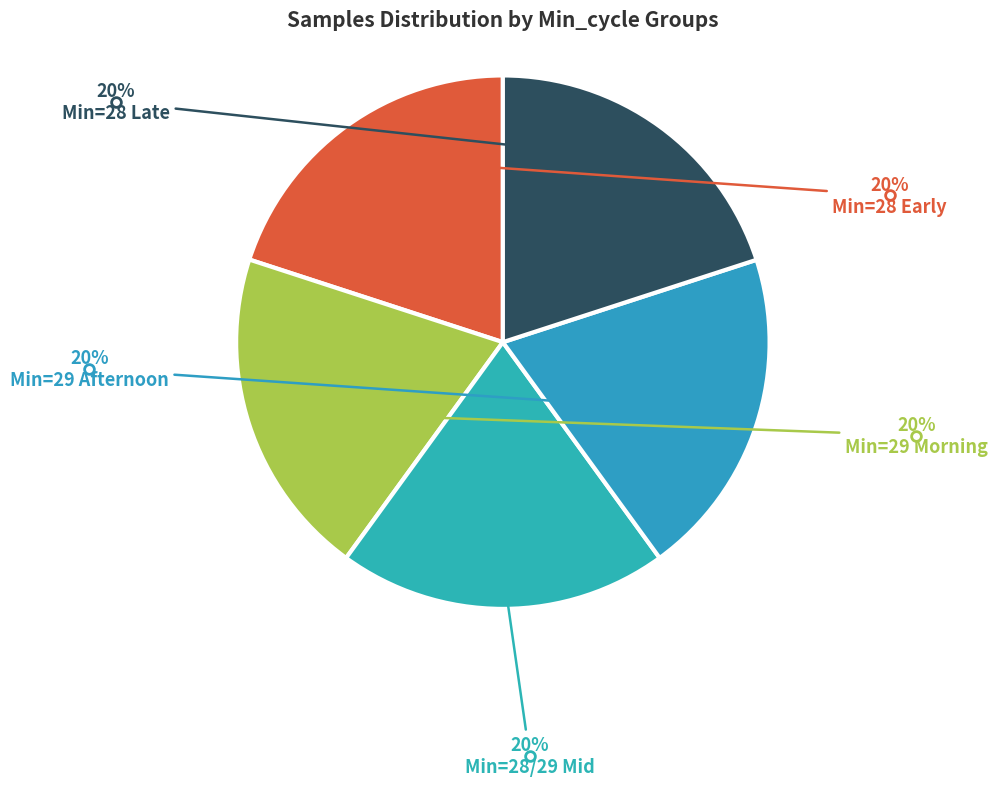

How many segments does this pie chart have?

5